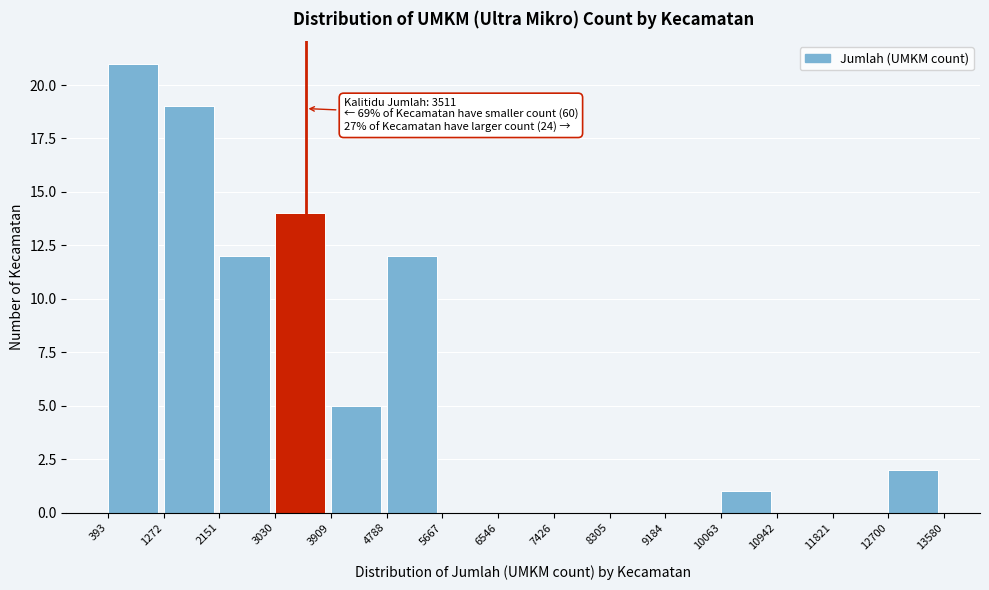

Which range on the x-axis has the tallest bar?

393 to 1272